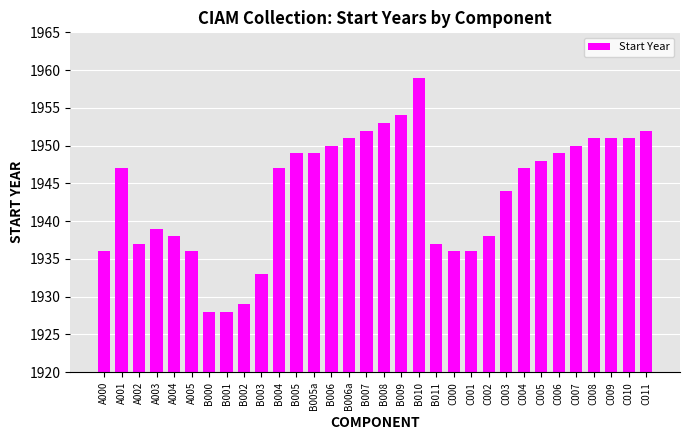

Between B002 and A003, which is larger?

A003